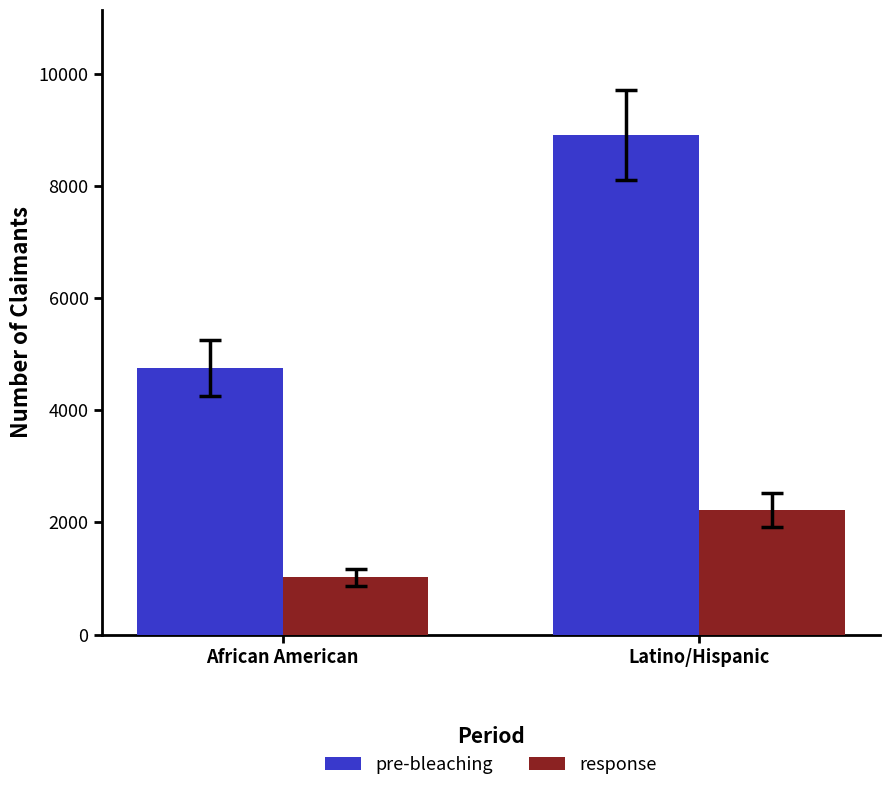

Which series has the widest spread of values?

pre-bleaching